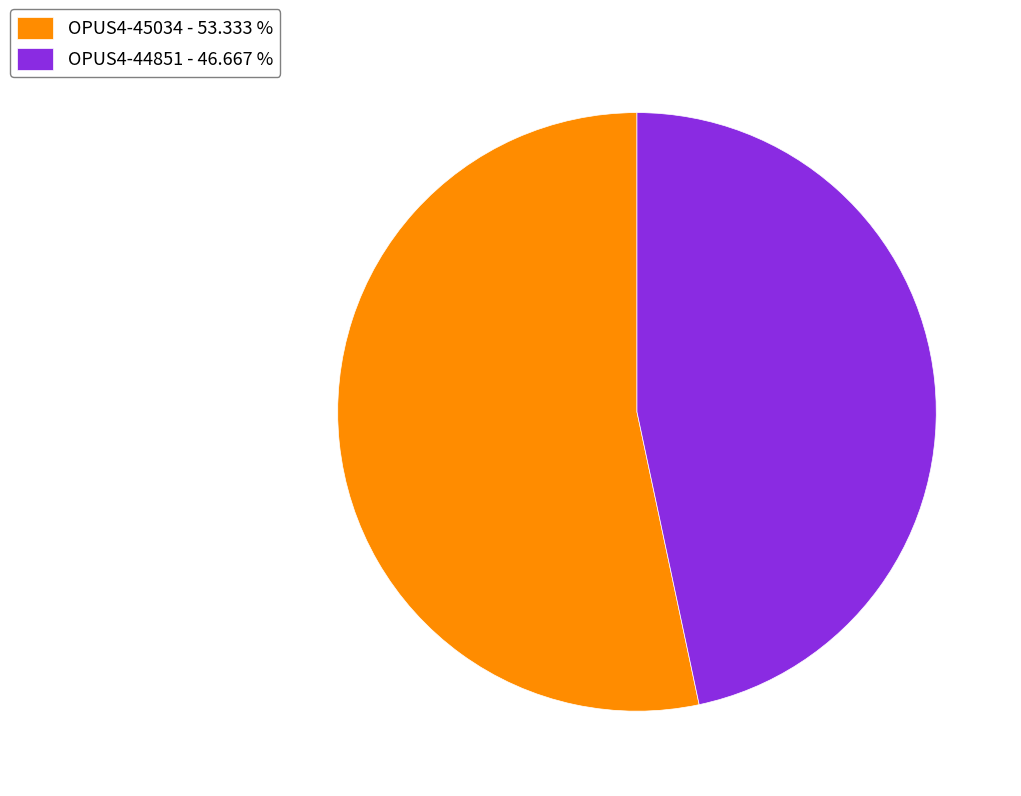

Is there a majority slice in this chart?

Yes